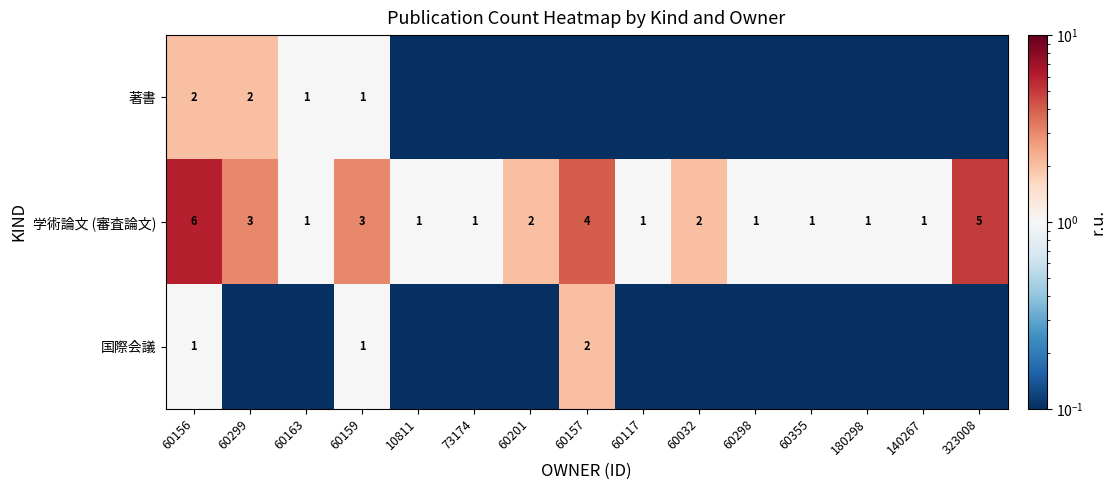

At 60156, list the series in order from smallest to largest.

国際会議, 著書, 学術論文 (審査論文)